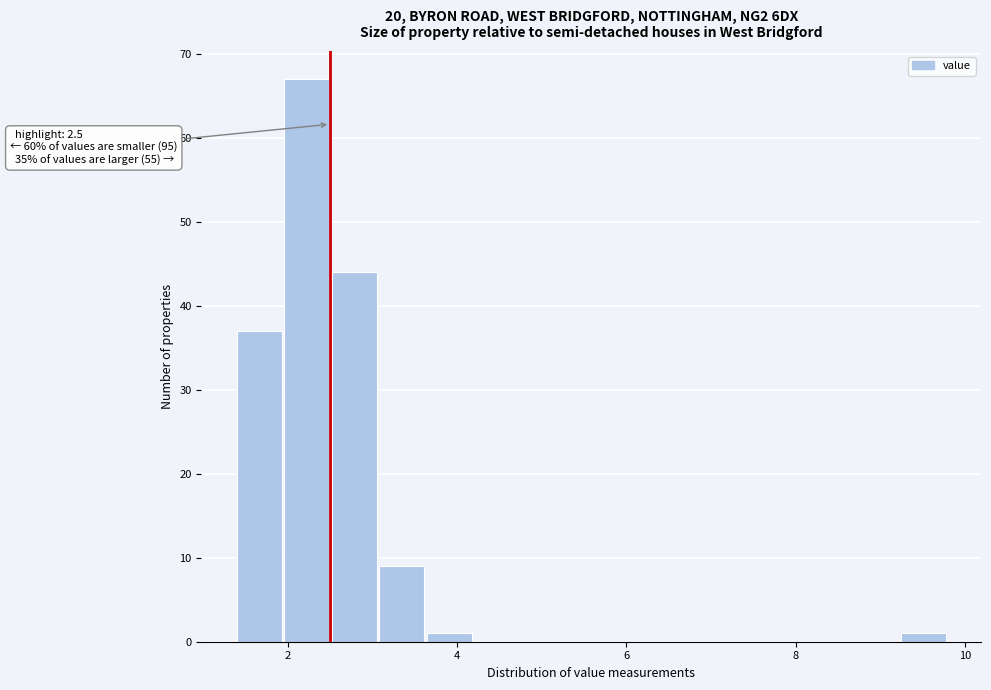

Read against the x-axis, roughly where is the centre of the tallest bar?

2.2